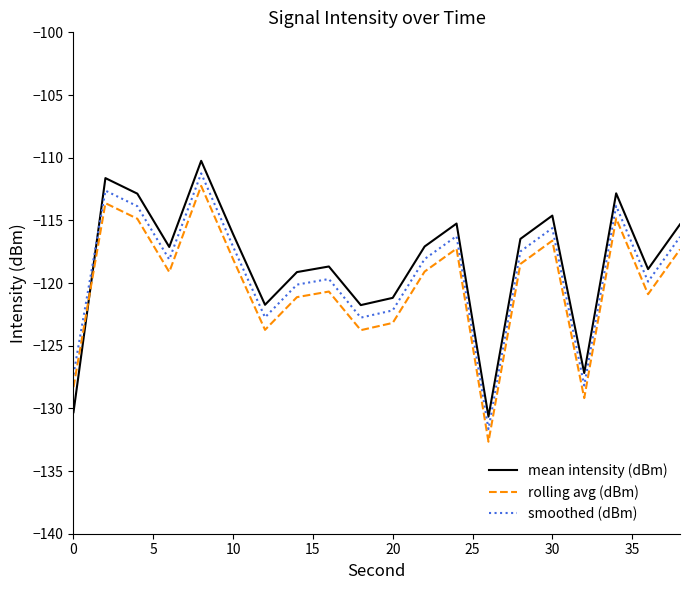

True or false: smoothed (dBm) and rolling avg (dBm) cross at least once.

False